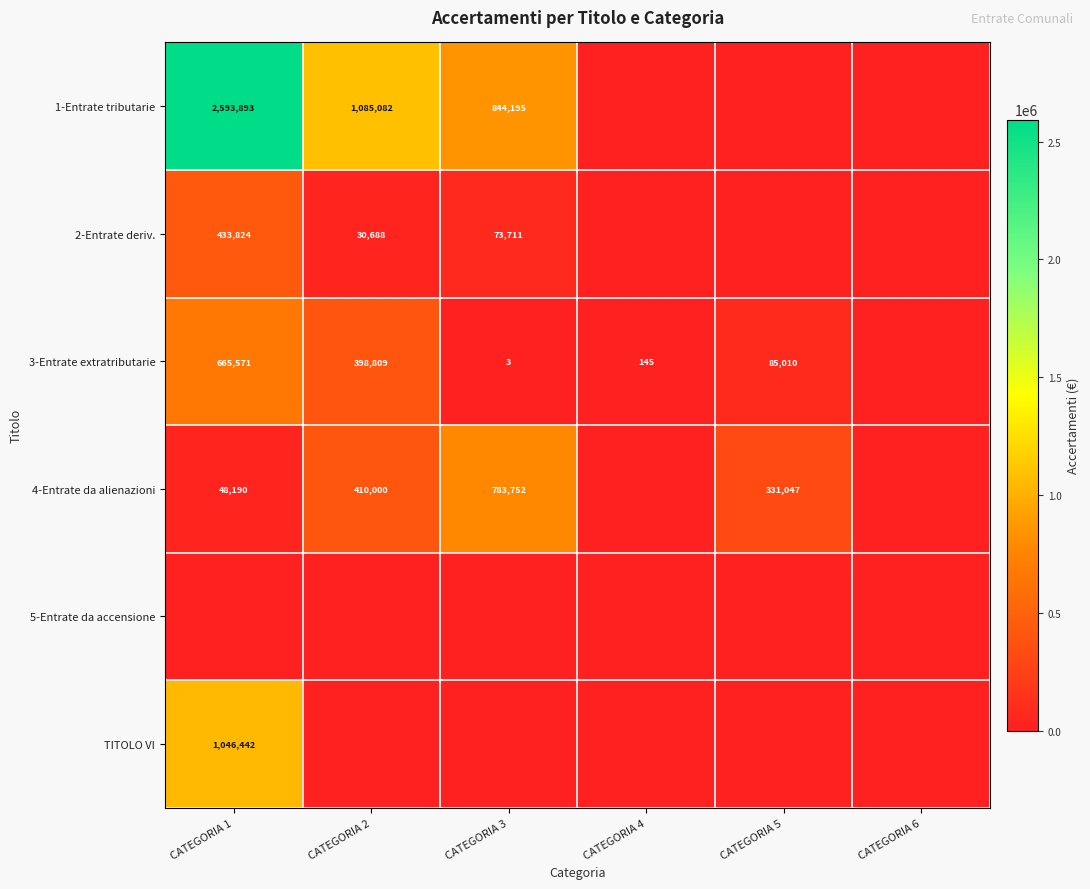

What is the sum of the 2-Entrate deriv. values at CATEGORIA 1 and CATEGORIA 2?

464512